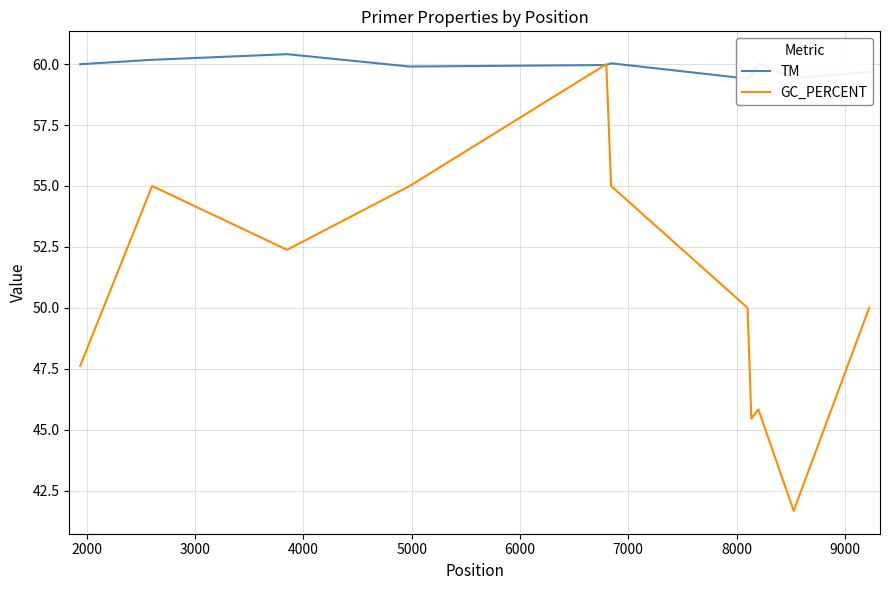

Which series has the largest total across all categories?

TM